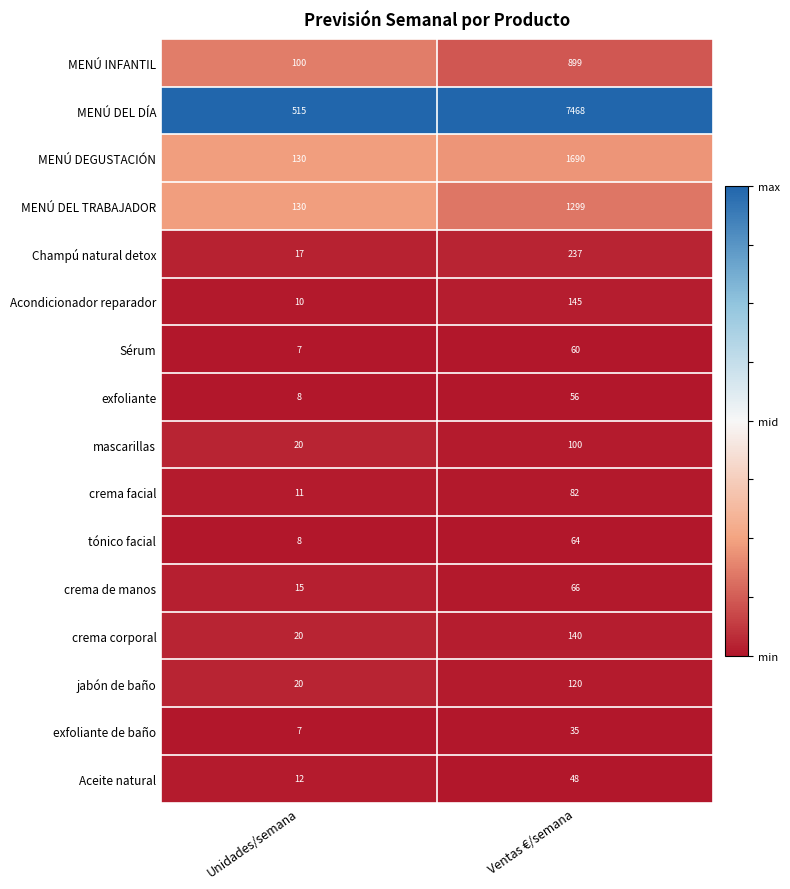

Rank the series by their maximum value, from lowest to highest.

exfoliante de baño, Aceite natural, exfoliante, Sérum, tónico facial, crema de manos, crema facial, mascarillas, jabón de baño, crema corporal, Acondicionador reparador, Champú natural detox, MENÚ INFANTIL, MENÚ DEL TRABAJADOR, MENÚ DEGUSTACIÓN, MENÚ DEL DÍA